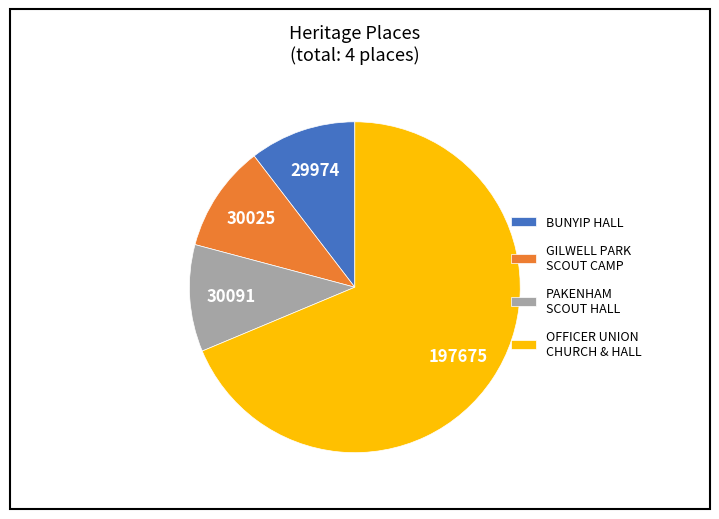

Approximately how many times larger is the value at OFFICER UNION CHURCH & HALL compared to GILWELL PARK SCOUT CAMP?

6.6